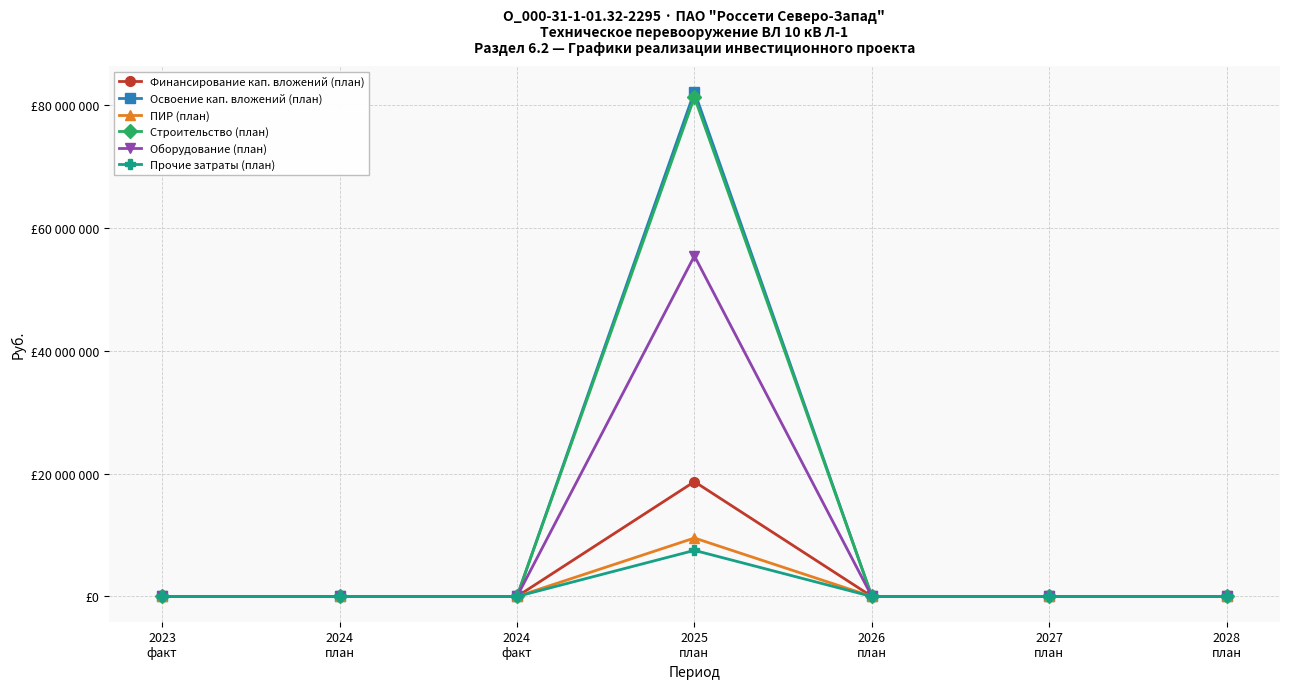

Does the chart have visible grid lines?

Yes